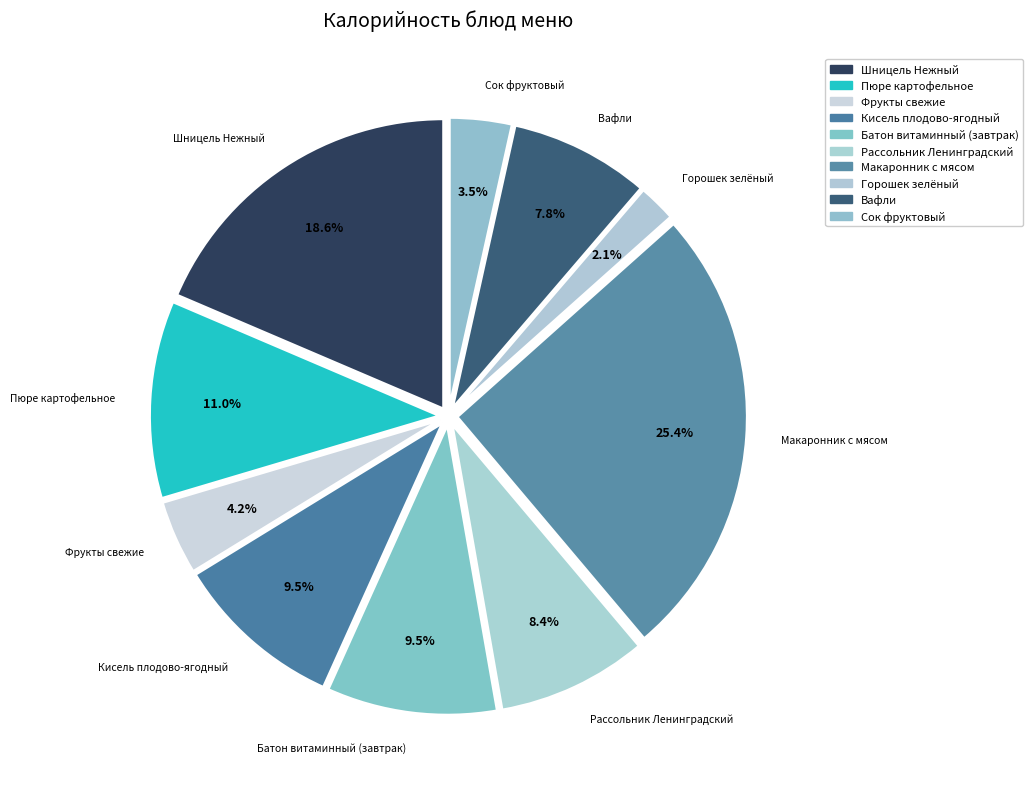

To the nearest percent, what is the average slice percentage?

10%